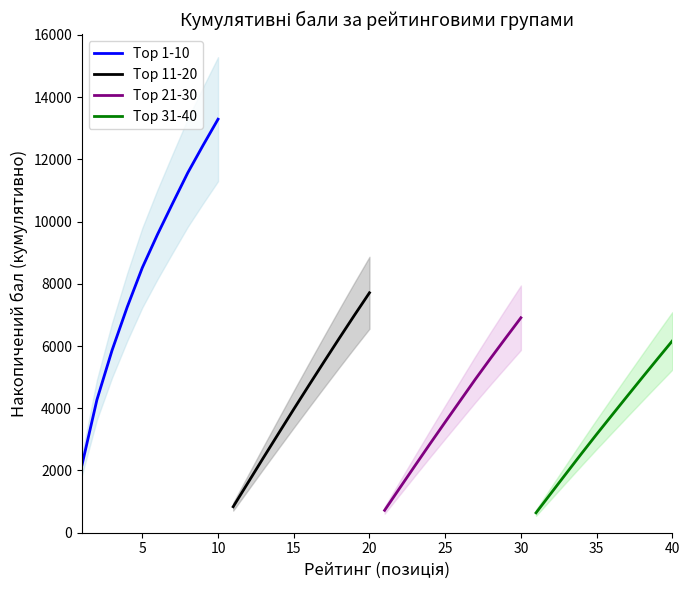

What is the lowest value of the Top 31-40 series?

640